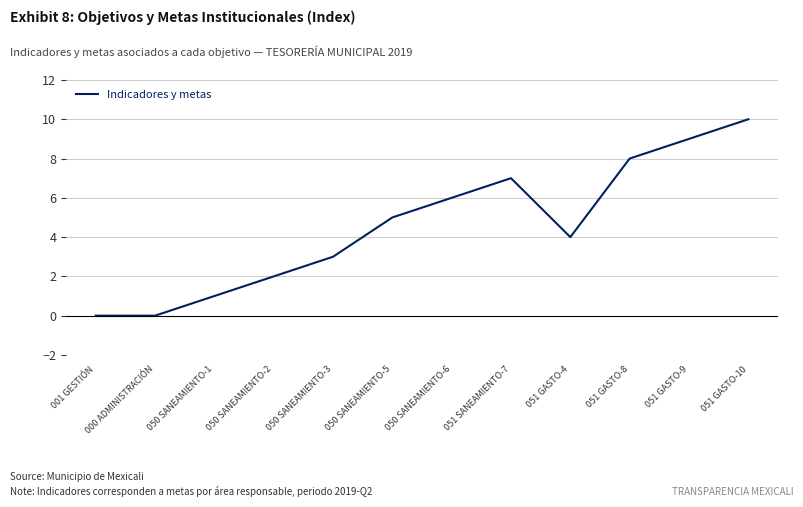

What is the maximum value shown in the chart?

10